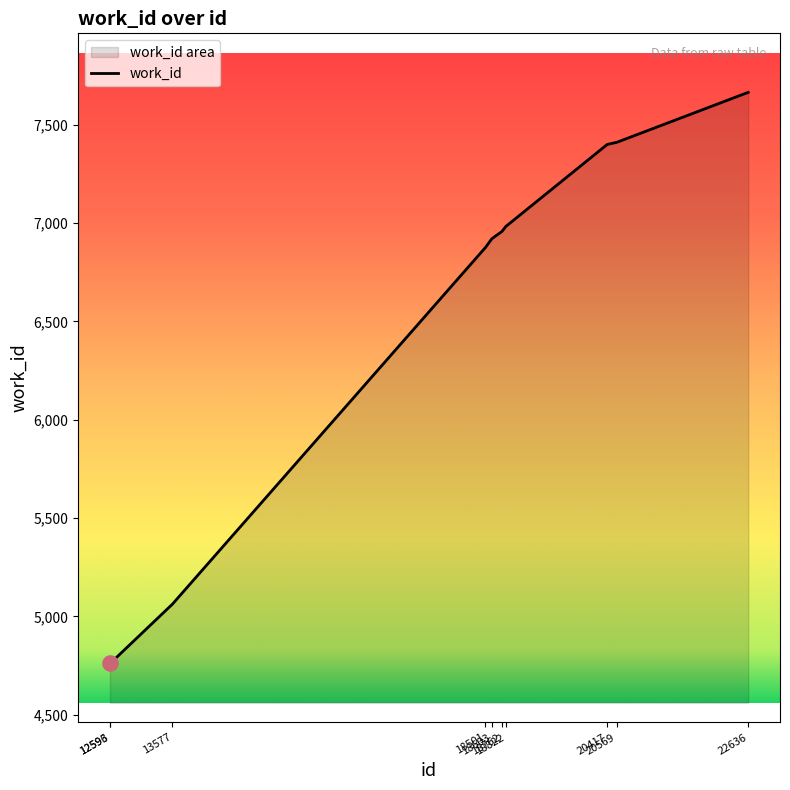

Approximately how many times larger is the value at 18762 compared to 13577?

1.4